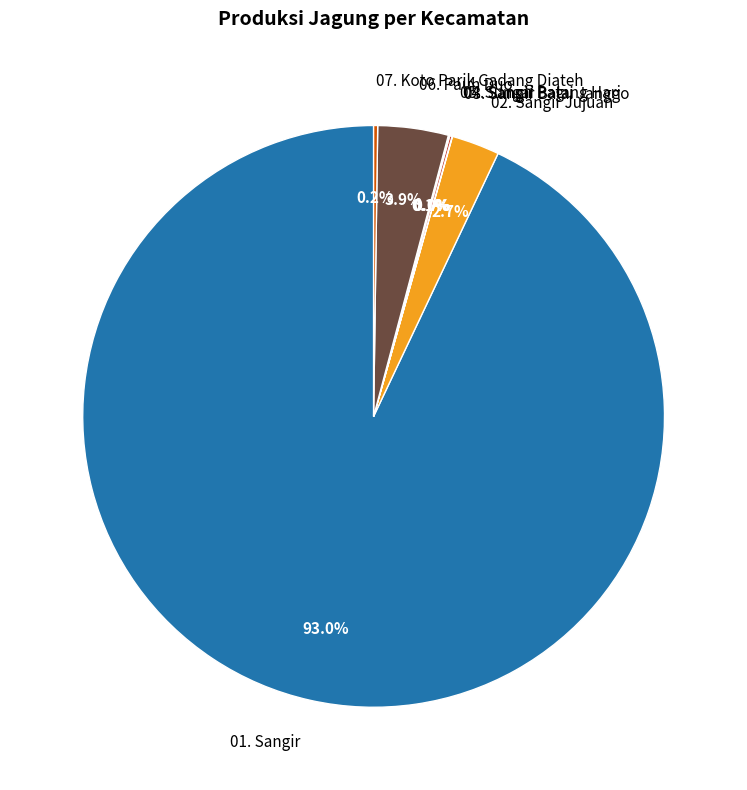

What percentage is NOT represented by 06. Pauh Duo?

96.1%